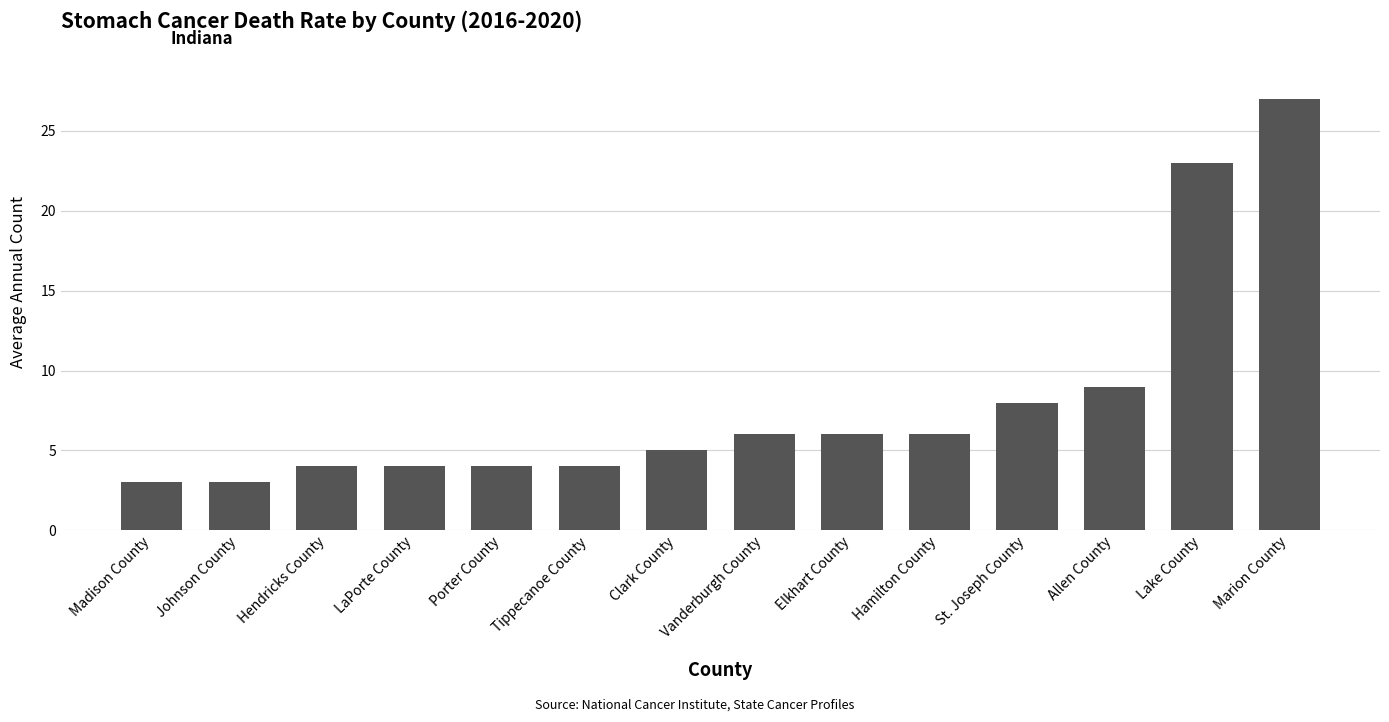

Between Johnson County and Tippecanoe County, which is larger?

Tippecanoe County